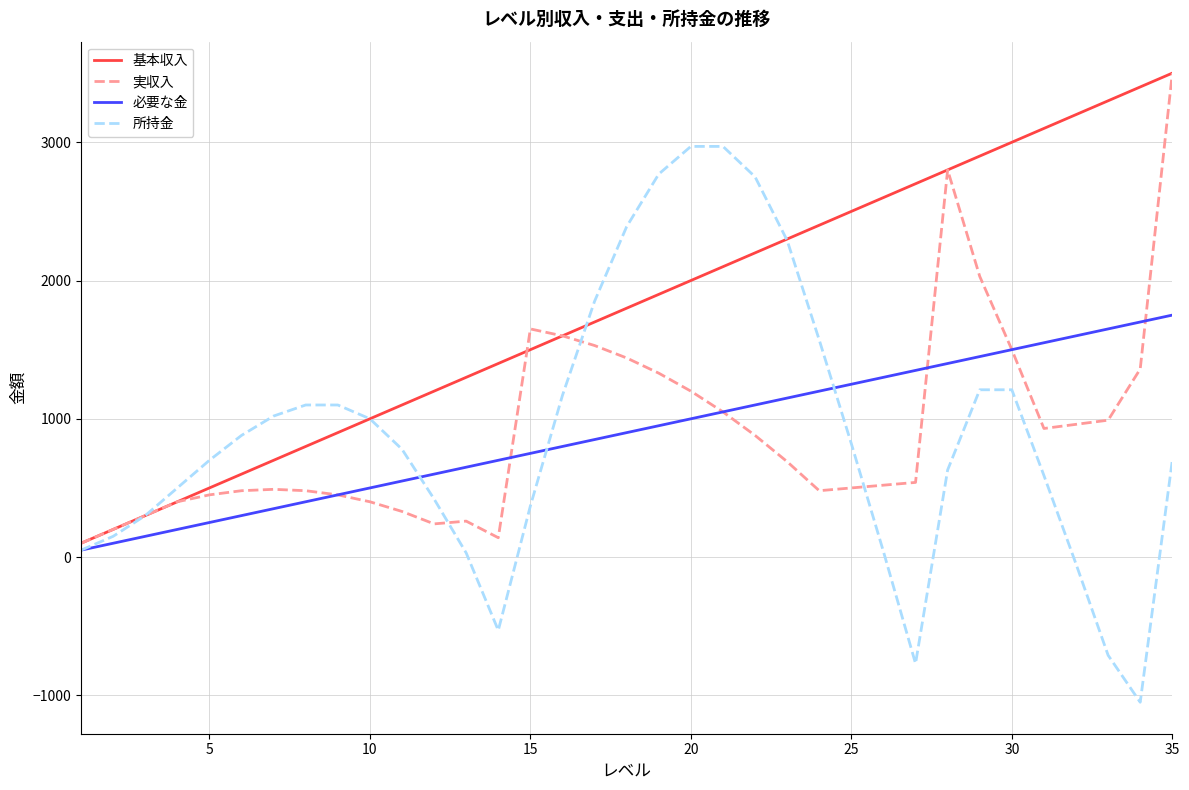

What is the greatest value displayed?

3500.0